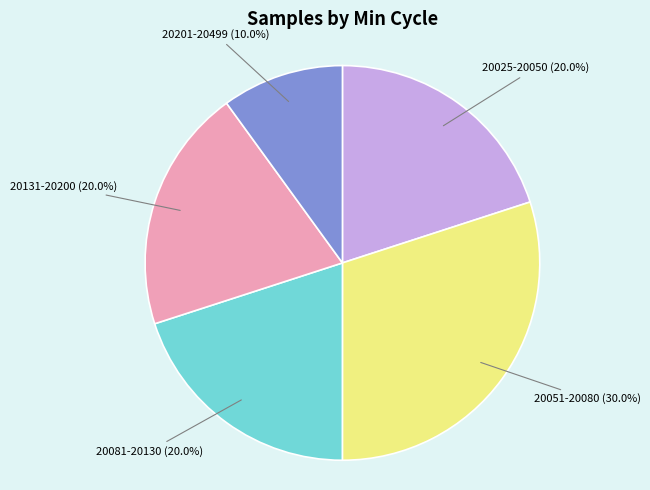

Which slice is the smallest?

20201-20499